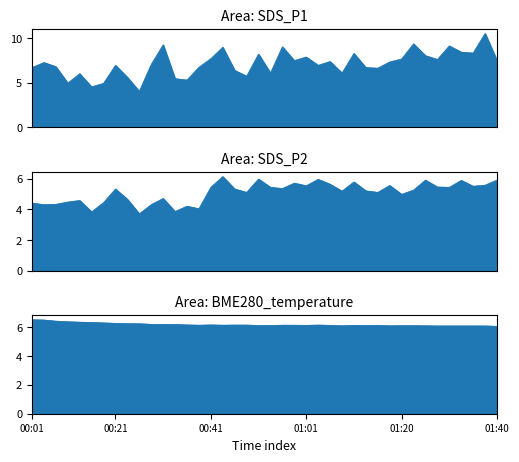

Is the value of BME280_temperature at 01:33 greater than the value of SDS_P2 at 00:38?

Yes